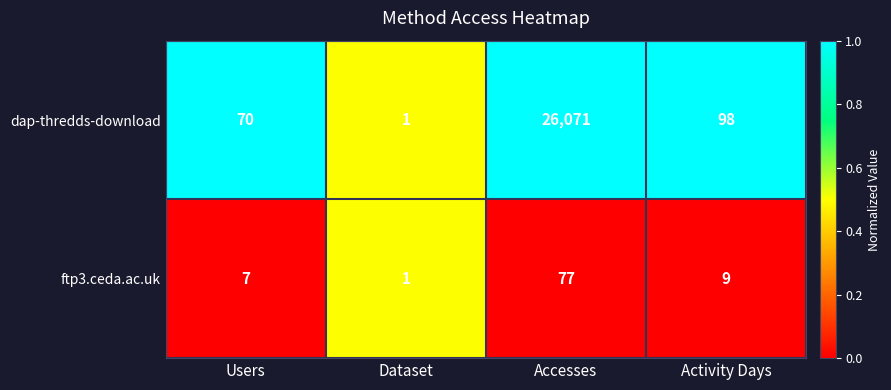

Where is dap-thredds-download nearest to the value 13036?

Activity Days